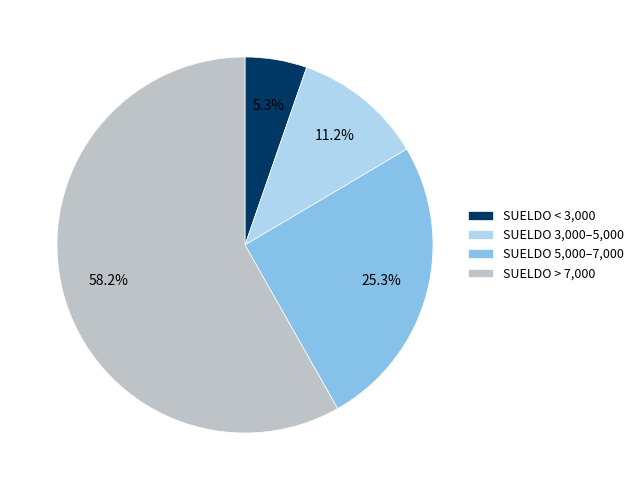

Which has a higher value, SUELDO 5,000–7,000 or SUELDO > 7,000?

SUELDO > 7,000